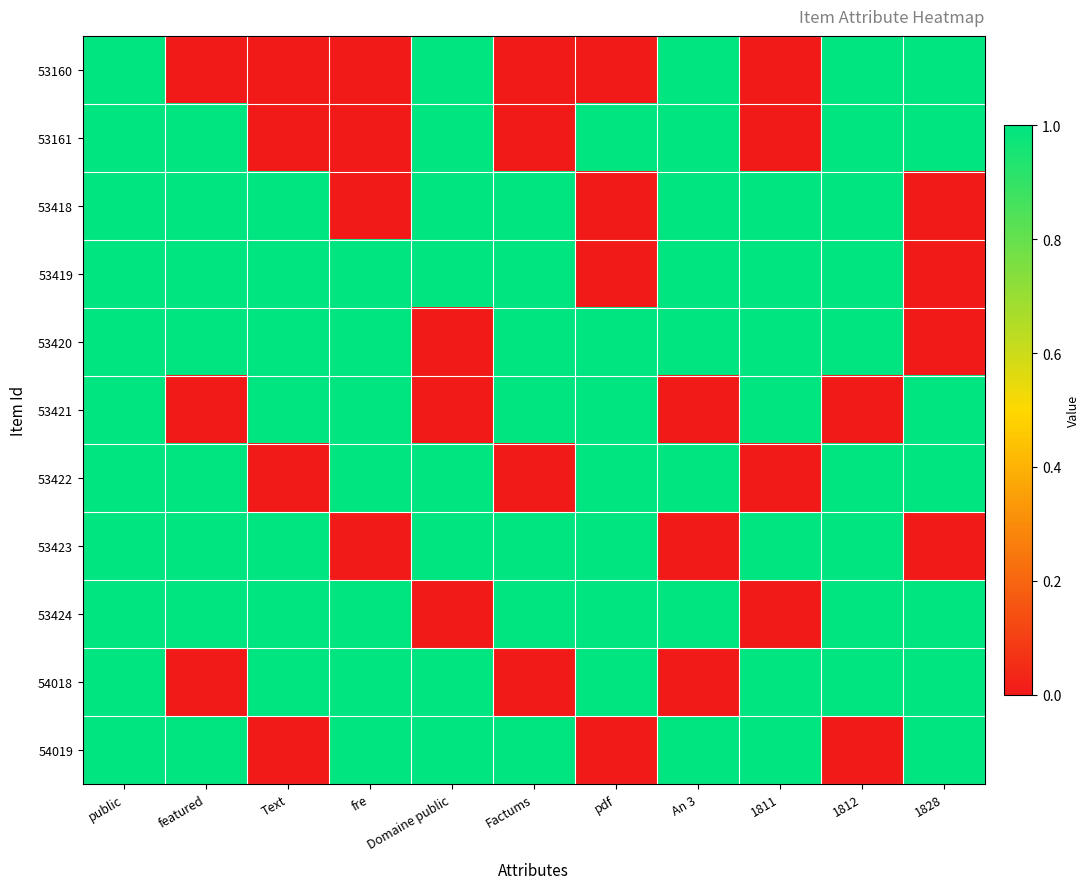

Reading left to right, what are all the values shown in this chart?

53160: public=1	featured=0	Text=0	fre=0	Domaine public=1	Factums=0	pdf=0	An 3=1	1811=0	1812=1	1828=1
53161: public=1	featured=1	Text=0	fre=0	Domaine public=1	Factums=0	pdf=1	An 3=1	1811=0	1812=1	1828=1
53418: public=1	featured=1	Text=1	fre=0	Domaine public=1	Factums=1	pdf=0	An 3=1	1811=1	1812=1	1828=0
53419: public=1	featured=1	Text=1	fre=1	Domaine public=1	Factums=1	pdf=0	An 3=1	1811=1	1812=1	1828=0
53420: public=1	featured=1	Text=1	fre=1	Domaine public=0	Factums=1	pdf=1	An 3=1	1811=1	1812=1	1828=0
53421: public=1	featured=0	Text=1	fre=1	Domaine public=0	Factums=1	pdf=1	An 3=0	1811=1	1812=0	1828=1
53422: public=1	featured=1	Text=0	fre=1	Domaine public=1	Factums=0	pdf=1	An 3=1	1811=0	1812=1	1828=1
53423: public=1	featured=1	Text=1	fre=0	Domaine public=1	Factums=1	pdf=1	An 3=0	1811=1	1812=1	1828=0
53424: public=1	featured=1	Text=1	fre=1	Domaine public=0	Factums=1	pdf=1	An 3=1	1811=0	1812=1	1828=1
54018: public=1	featured=0	Text=1	fre=1	Domaine public=1	Factums=0	pdf=1	An 3=0	1811=1	1812=1	1828=1
54019: public=1	featured=1	Text=0	fre=1	Domaine public=1	Factums=1	pdf=0	An 3=1	1811=1	1812=0	1828=1